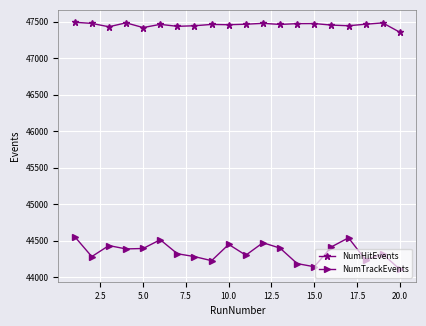

Which series has the largest total across all categories?

NumHitEvents